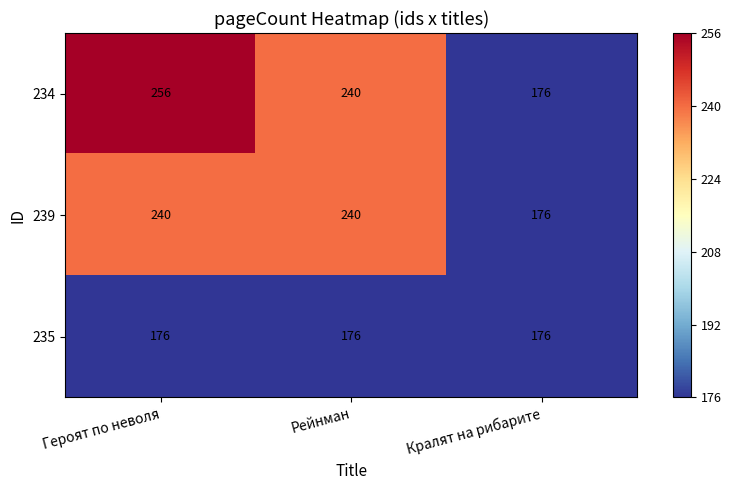

The 239 series shows 329 at Рейнман. True or false?

False